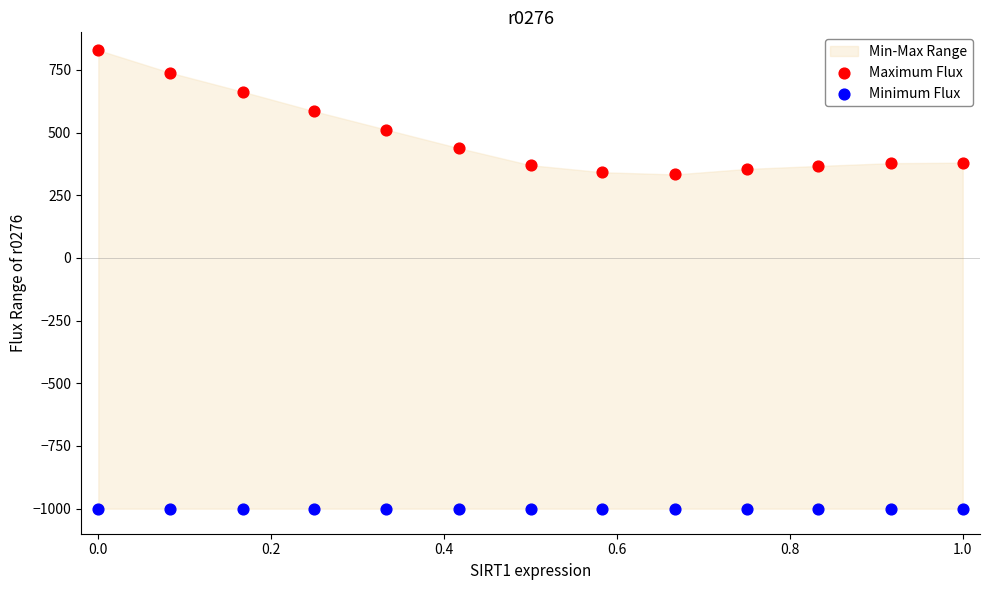

Which series contains the highest Y value?

Maximum Flux